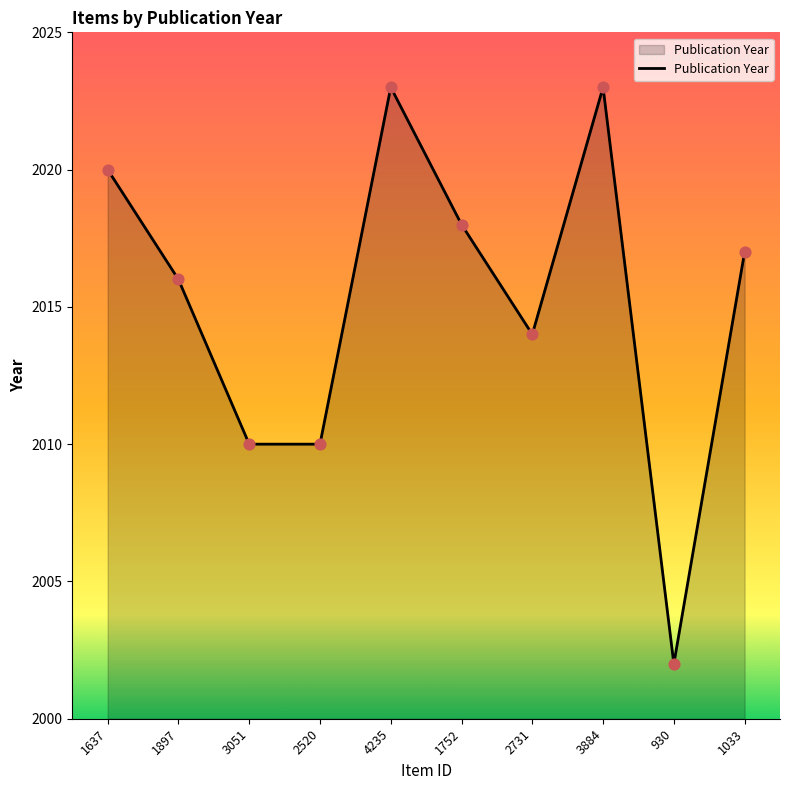

What is the change in value from 1897 to 2731?

-2